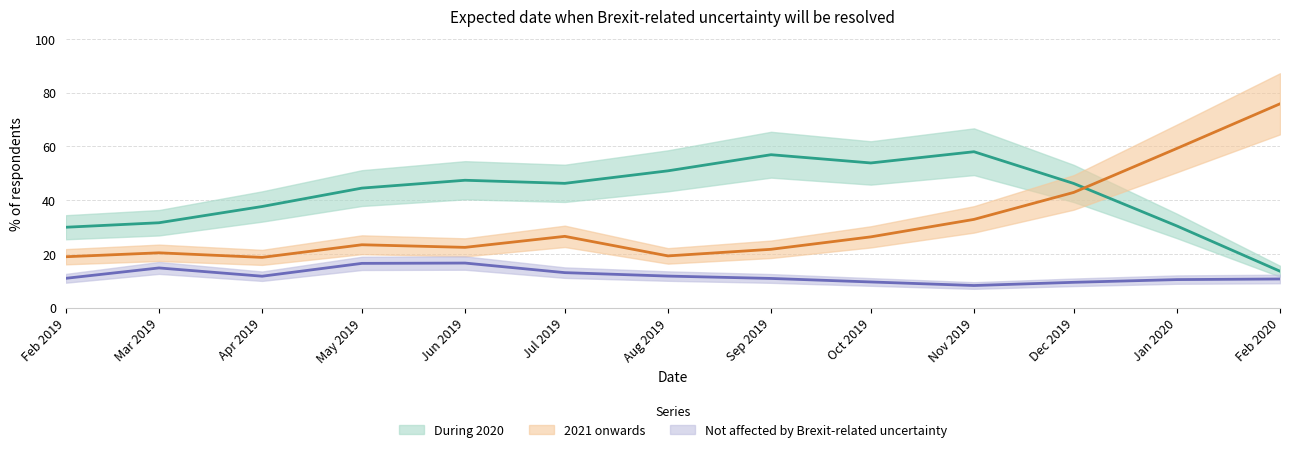

Is it true that 2021 onwards equals 26.3 at Oct 2019?

True